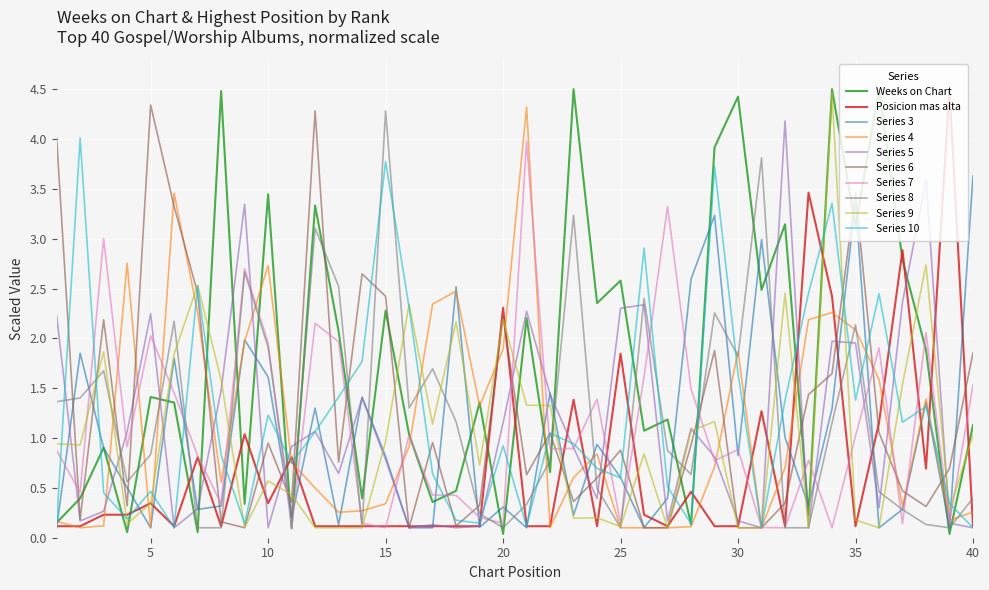

True or false: Series 6 and Weeks on Chart intersect in this chart.

True